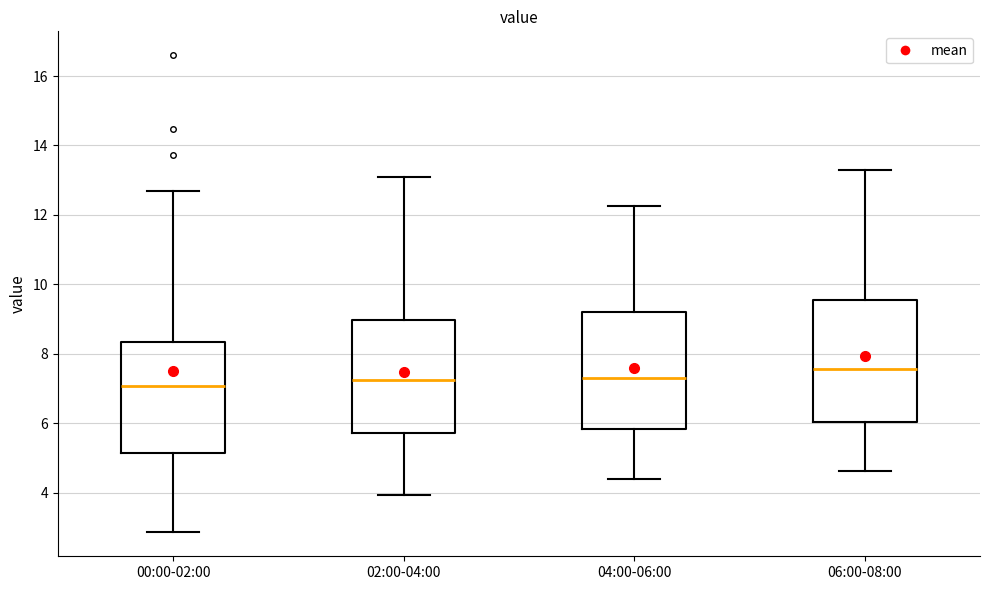

Reading left to right, transcribe this box plot: for each box, give where its median line is, the range the box spans, and where its two whiskers end, as read against the y-axis. The values are not printed on the chart, so give them approximately, as read against the axis.

00:00-02:00: median 7.0, box 5.2 to 8.4, whiskers 2.8 to 12.8
02:00-04:00: median 7.2, box 5.8 to 9.0, whiskers 4.0 to 13.2
04:00-06:00: median 7.4, box 5.8 to 9.2, whiskers 4.4 to 12.2
06:00-08:00: median 7.6, box 6.0 to 9.6, whiskers 4.6 to 13.4